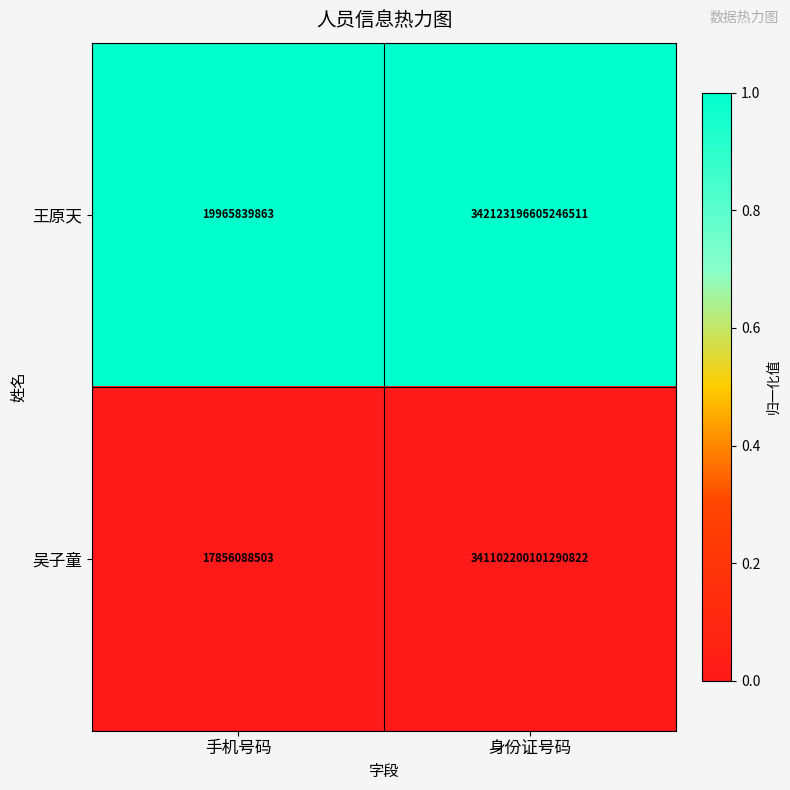

Which series has the largest total across all categories?

王原天